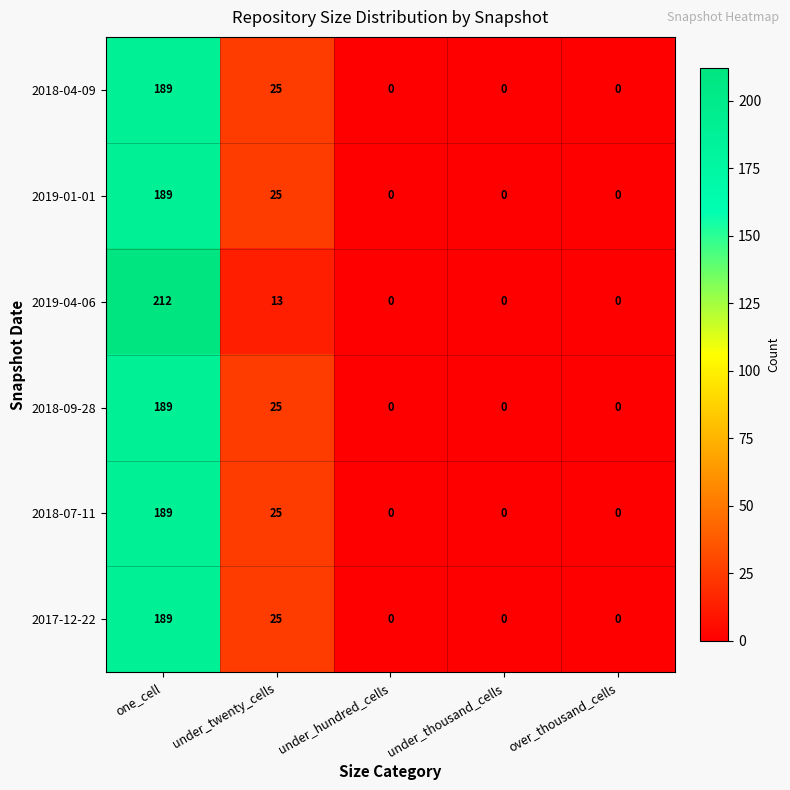

The 2017-12-22 series shows 89 at under_thousand_cells. True or false?

False